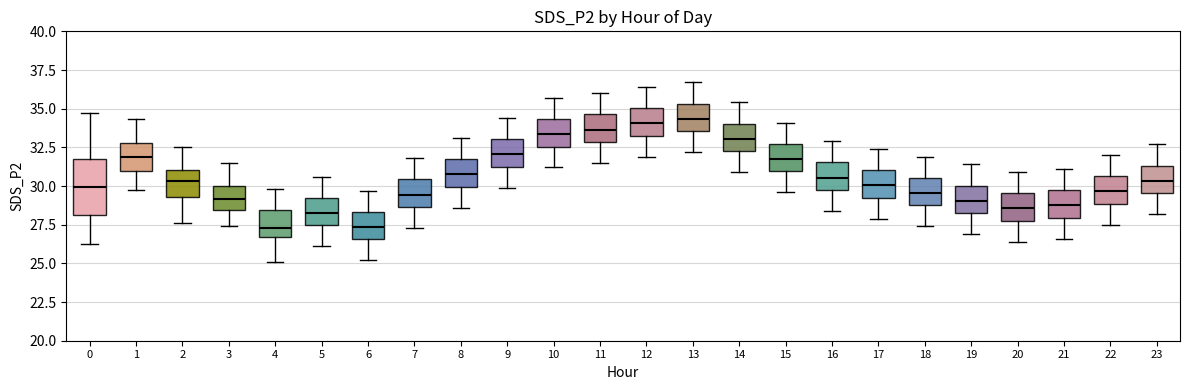

Reading left to right, read every box against the y-axis: the position of its median line, the range the box covers, and the ends of its whiskers. The values are not printed on the chart, so give them approximately, as read against the axis.

0: median 30.0, box 28.0 to 31.5, whiskers 26.5 to 34.5
1: median 32.0, box 31.0 to 33.0, whiskers 30.0 to 34.5
2: median 30.5, box 29.5 to 31.0, whiskers 27.5 to 32.5
3: median 29.0, box 28.5 to 30.0, whiskers 27.5 to 31.5
4: median 27.5, box 26.5 to 28.5, whiskers 25.0 to 30.0
5: median 28.5, box 27.5 to 29.0, whiskers 26.0 to 30.5
6: median 27.5, box 26.5 to 28.5, whiskers 25.0 to 29.5
7: median 29.5, box 28.5 to 30.5, whiskers 27.5 to 32.0
8: median 31.0, box 30.0 to 31.5, whiskers 28.5 to 33.0
9: median 32.0, box 31.5 to 33.0, whiskers 30.0 to 34.5
10: median 33.5, box 32.5 to 34.5, whiskers 31.0 to 35.5
11: median 33.5, box 33.0 to 34.5, whiskers 31.5 to 36.0
12: median 34.0, box 33.5 to 35.0, whiskers 32.0 to 36.5
13: median 34.5, box 33.5 to 35.5, whiskers 32.0 to 36.5
14: median 33.0, box 32.5 to 34.0, whiskers 31.0 to 35.5
15: median 32.0, box 31.0 to 32.5, whiskers 29.5 to 34.0
16: median 30.5, box 30.0 to 31.5, whiskers 28.5 to 33.0
17: median 30.0, box 29.5 to 31.0, whiskers 28.0 to 32.5
18: median 29.5, box 29.0 to 30.5, whiskers 27.5 to 32.0
19: median 29.0, box 28.5 to 30.0, whiskers 27.0 to 31.5
20: median 28.5, box 28.0 to 29.5, whiskers 26.5 to 31.0
21: median 29.0, box 28.0 to 29.5, whiskers 26.5 to 31.0
22: median 29.5, box 29.0 to 30.5, whiskers 27.5 to 32.0
23: median 30.5, box 29.5 to 31.5, whiskers 28.0 to 32.5